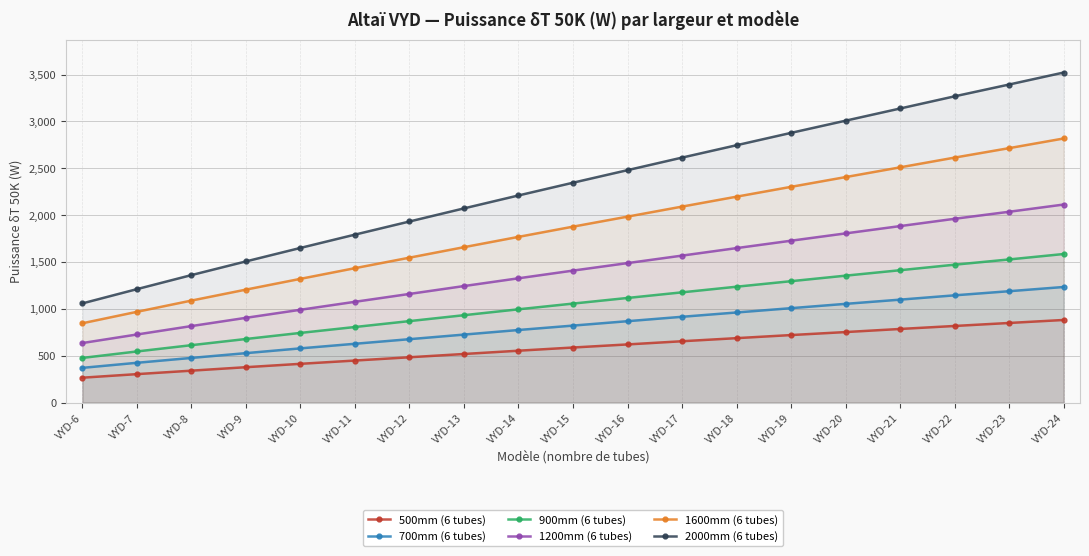

How many categories are shown in the chart?

19